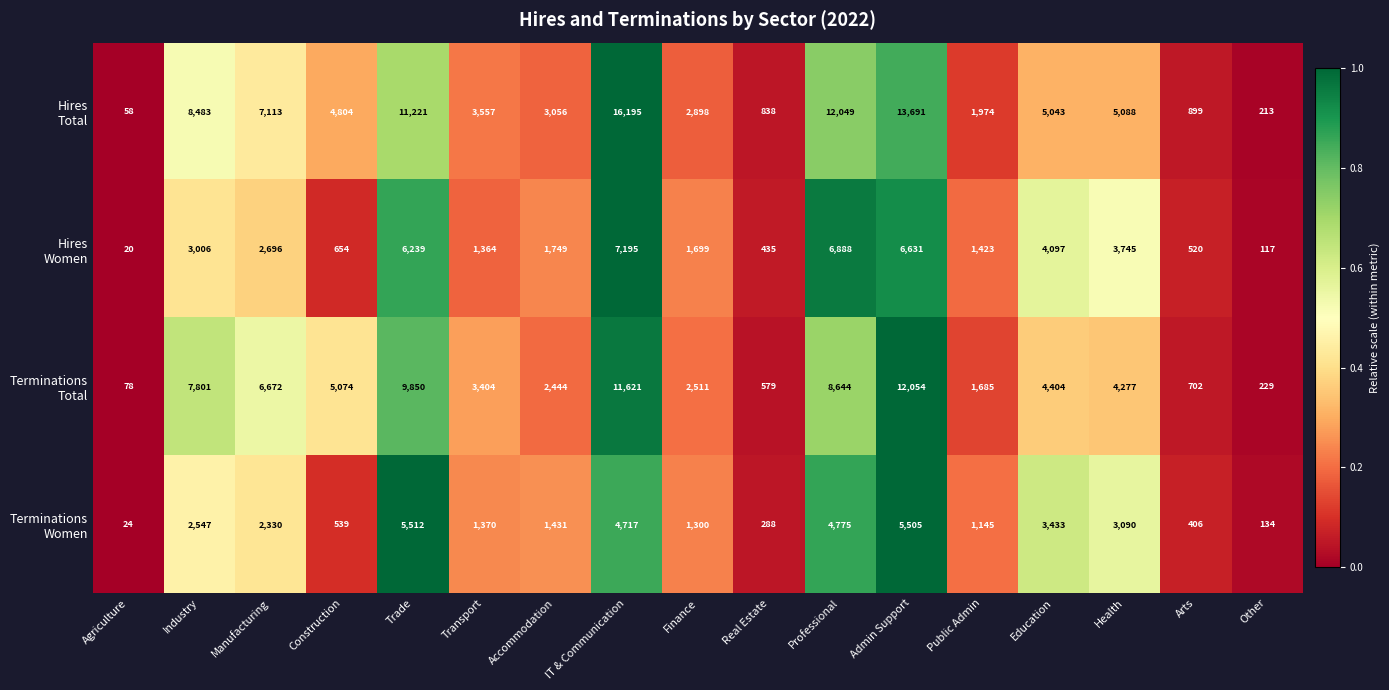

Count the number of categories in the chart.

17